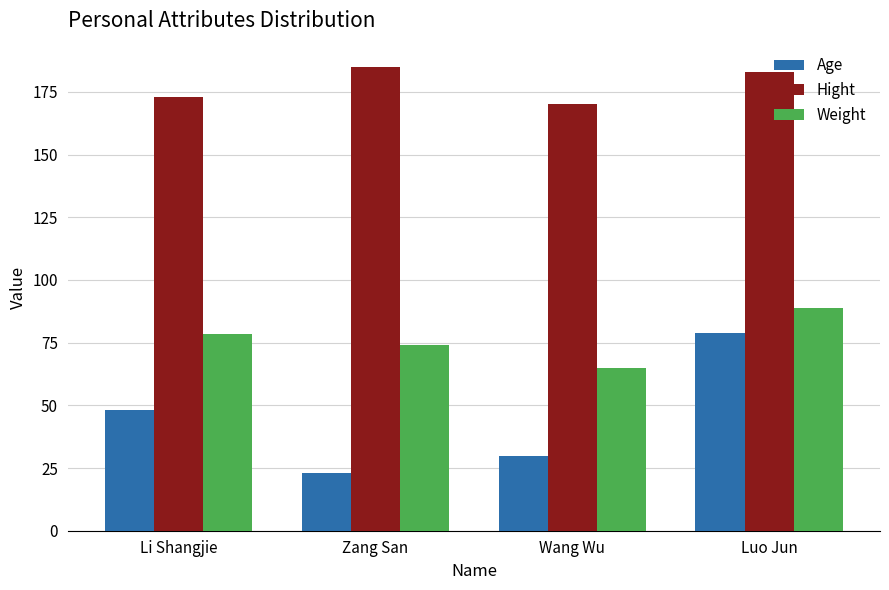

What is the approximate value of Age at Wang Wu?

30.0